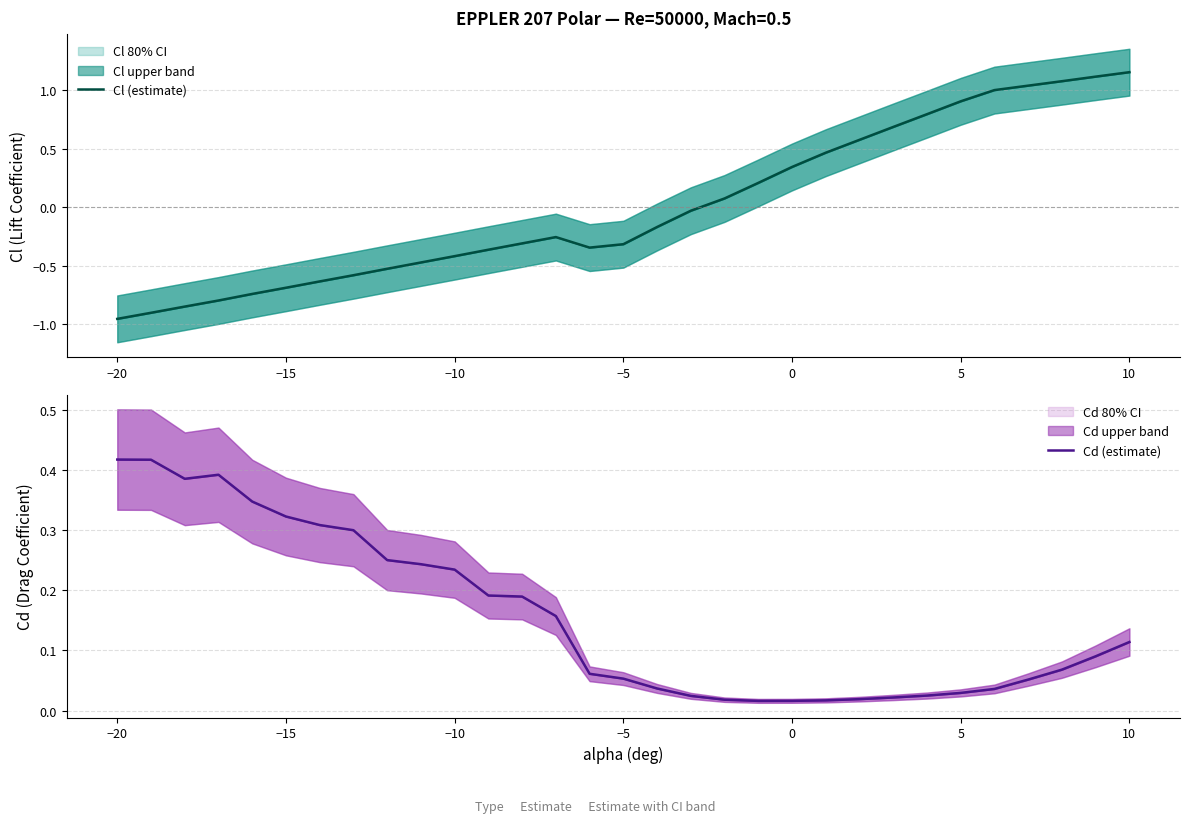

What is the difference between the second highest and second lowest values in the Cl (estimate) series?

2.0